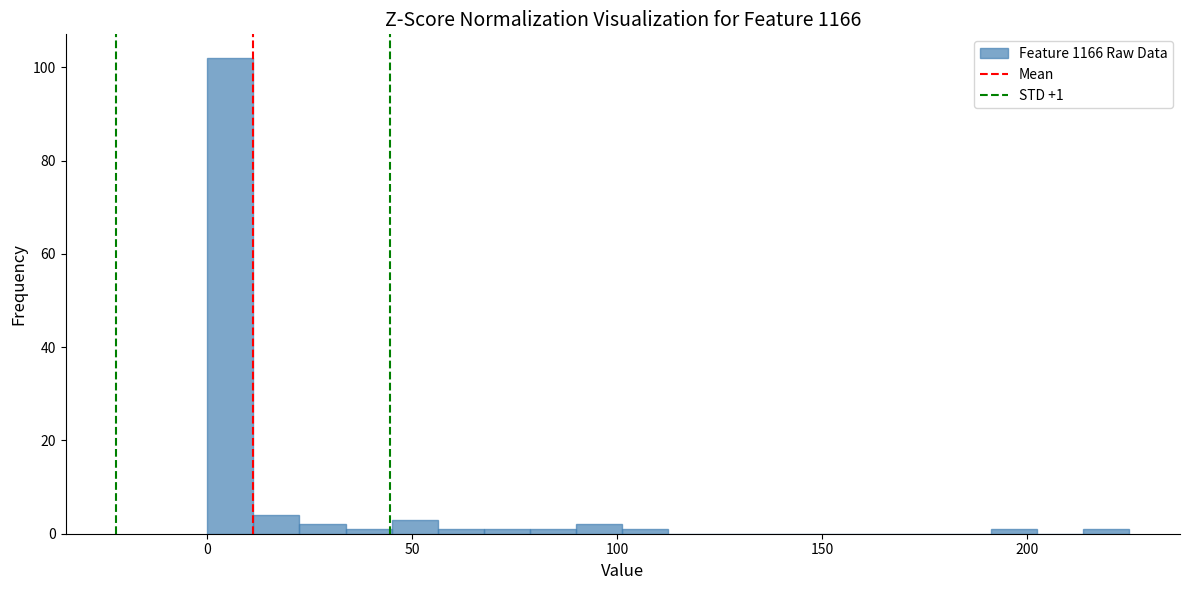

Around what value on the x-axis is the tallest bar? Give the approximate position of its centre, as read against the axis.

5